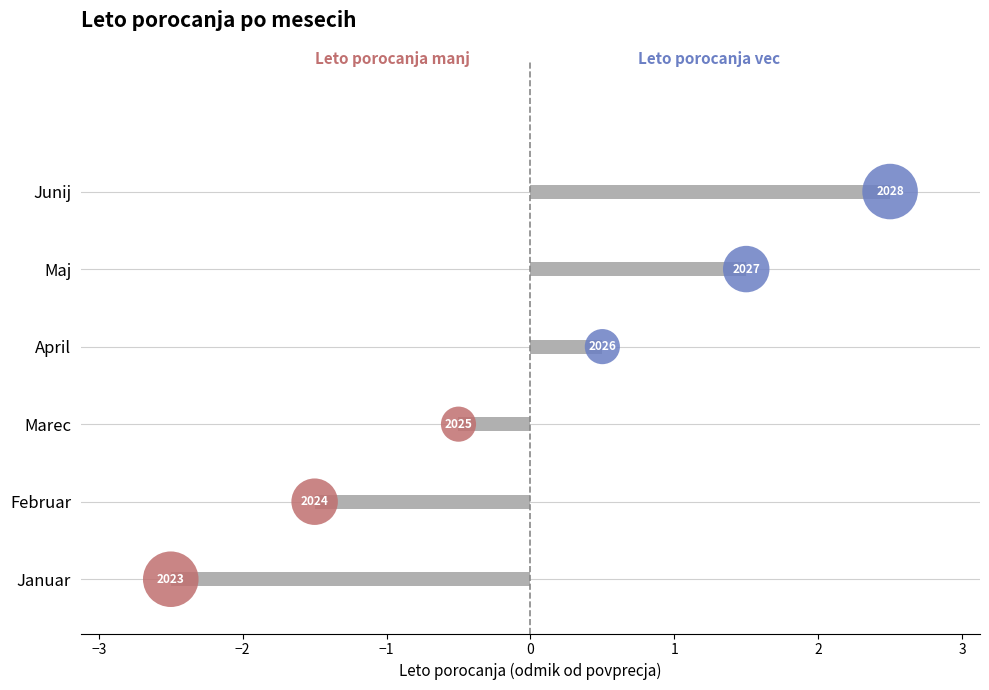

Approximately how many times larger is the value at April compared to Marec?

1.0